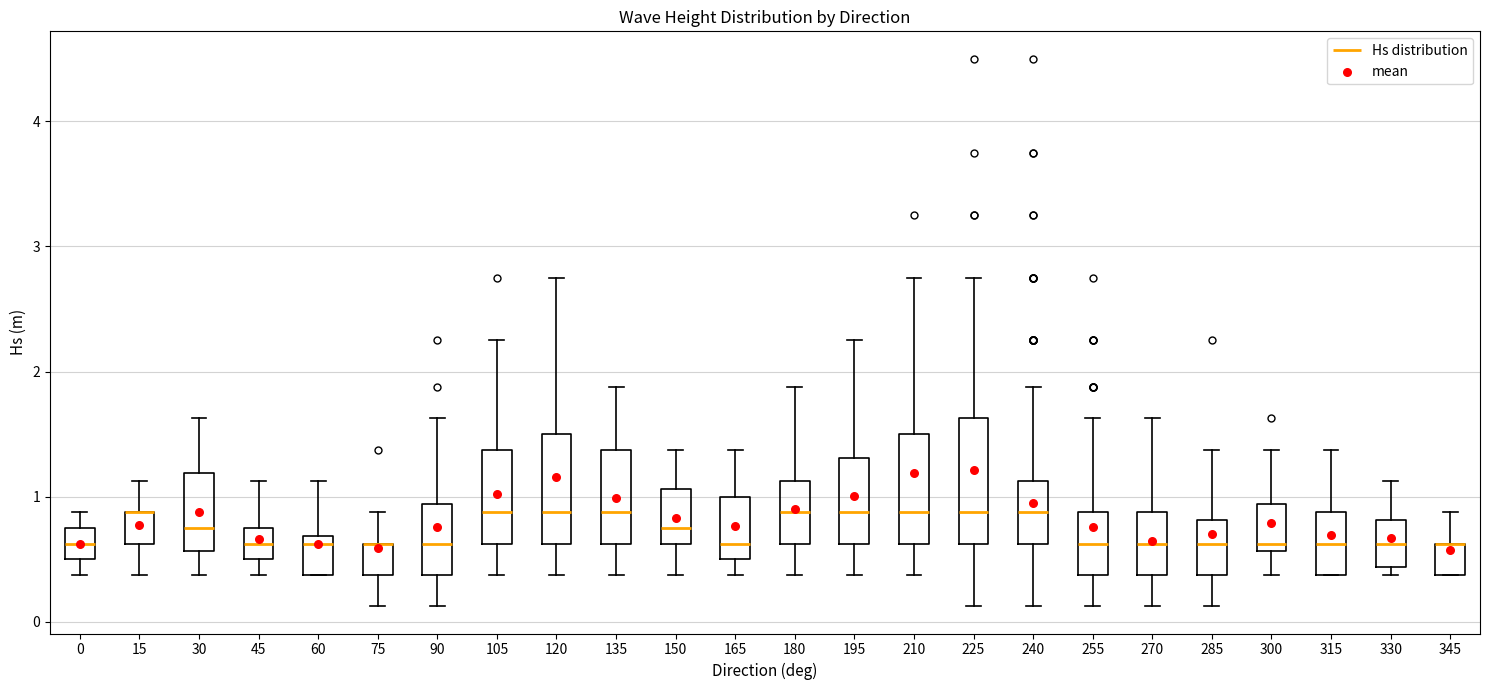

Where is the upper edge of the box at x = 255 on the y-axis? The values are not printed on the chart, so give them approximately, as read against the axis.

0.9